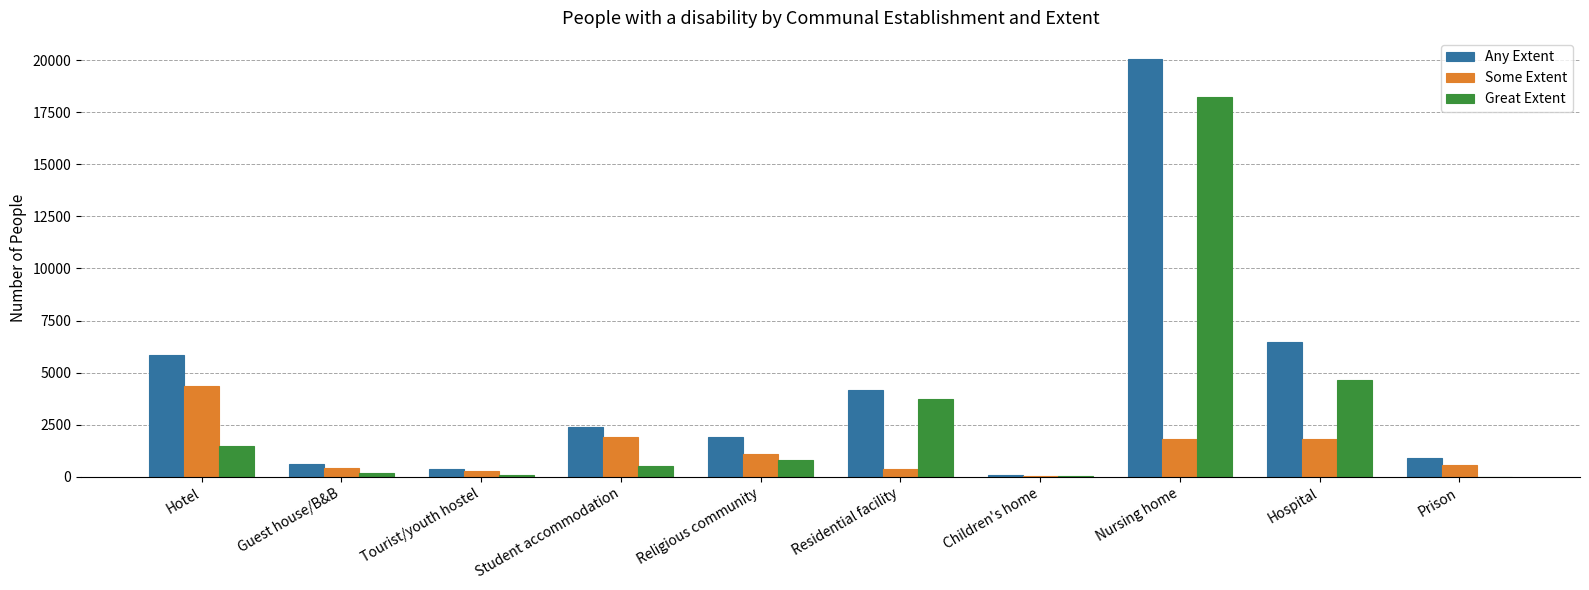

The value of Any Extent at Prison is 922. True or false?

True